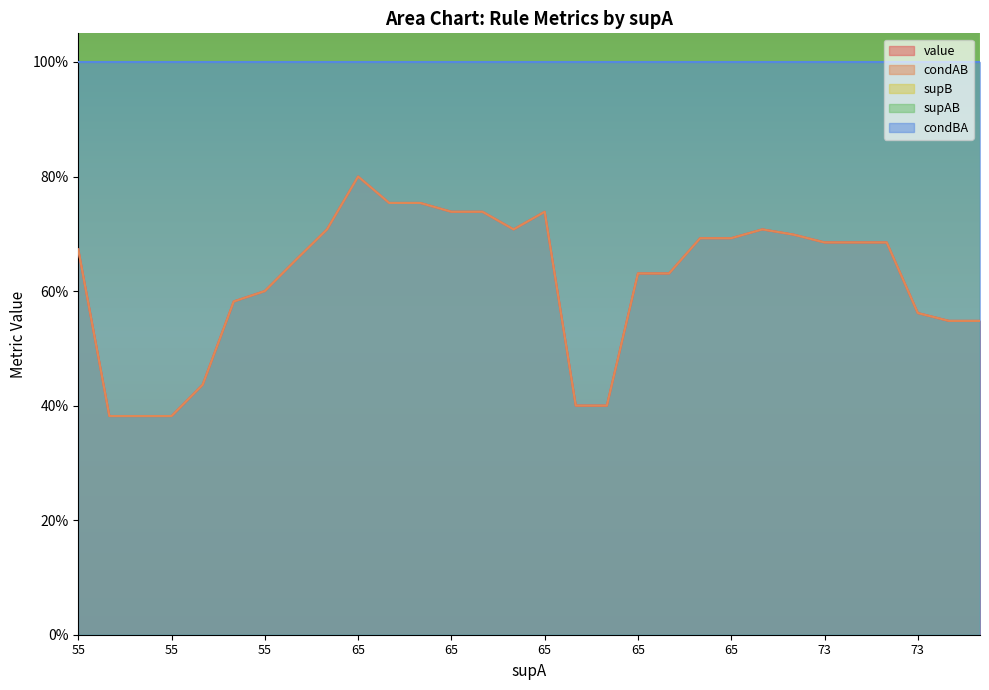

How many value values are between 0 and 1?

30